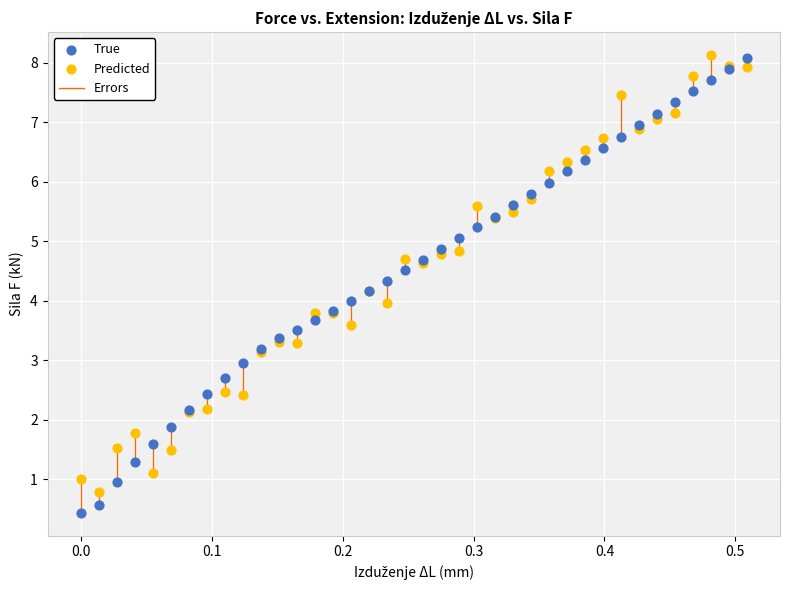

Which series contains the lowest Y value?

True